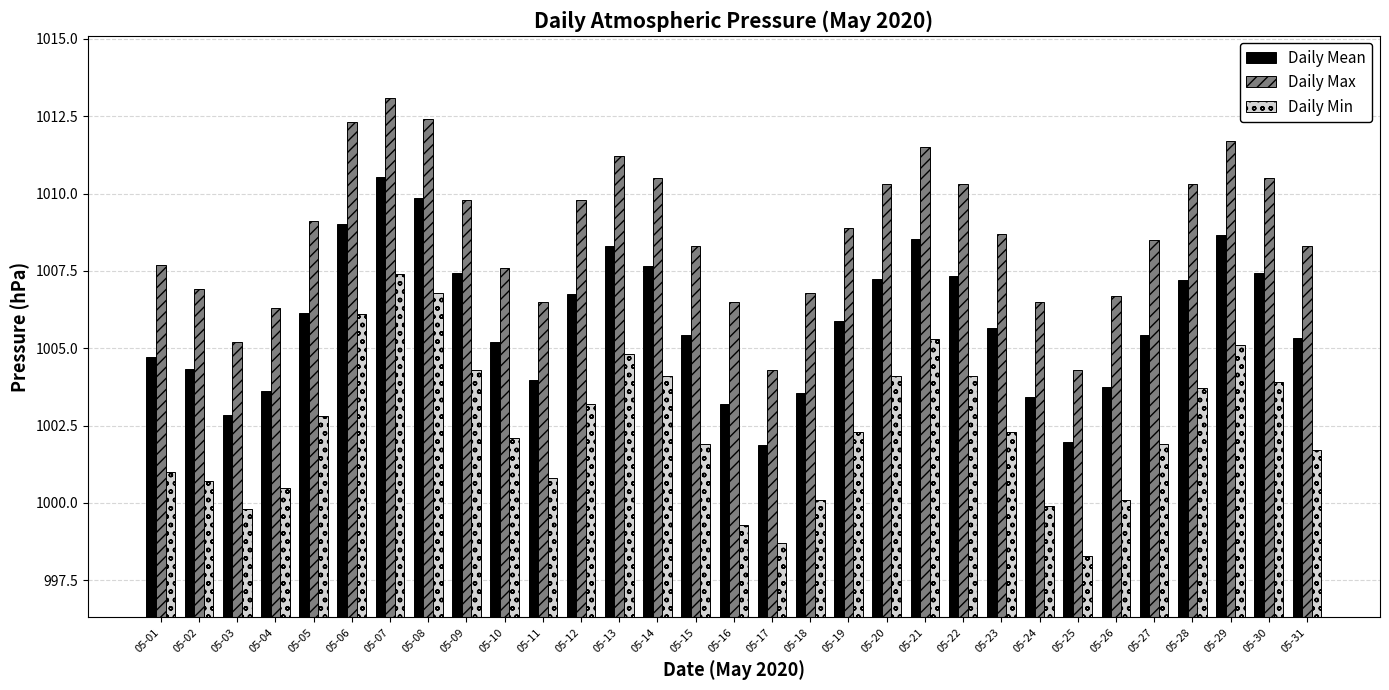

List the series in order of their peak value, highest first.

Daily Max, Daily Mean, Daily Min